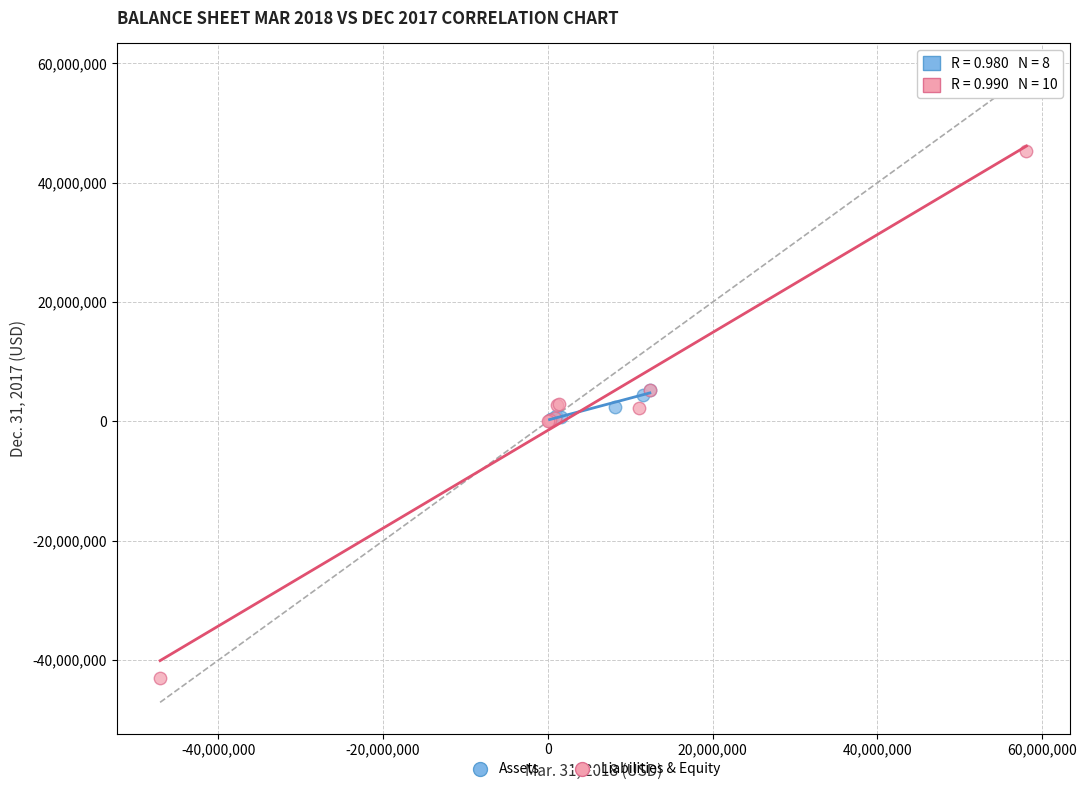

Which series reaches the minimum Y coordinate?

Liabilities & Equity